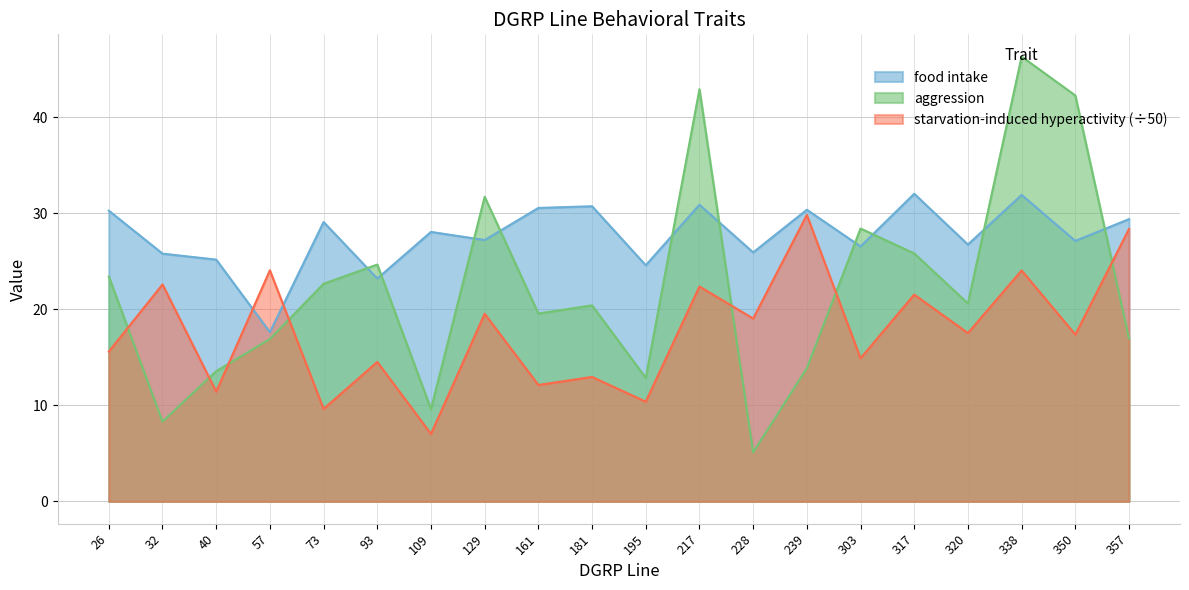

In aggression, how many points are lower than both neighbors (excluding endpoints)?

6